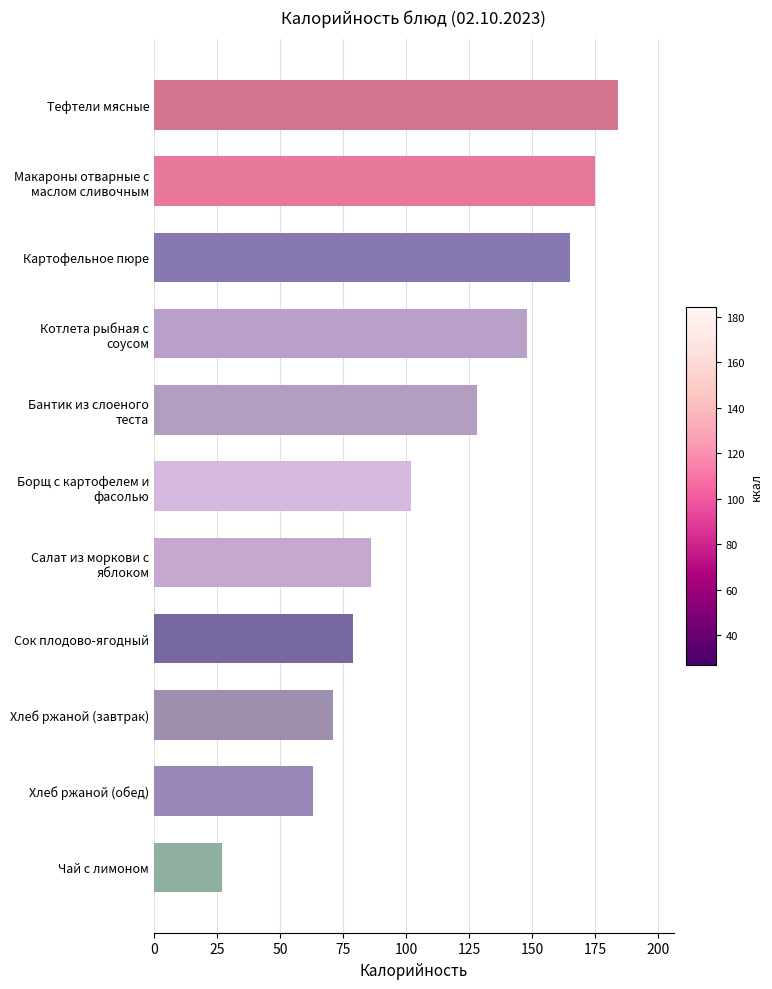

List the labels in order of value, smallest first.

Чай с лимоном, Хлеб ржаной (обед), Хлеб ржаной (завтрак), Сок плодово-ягодный, Салат из моркови с
яблоком, Борщ с картофелем и
фасолью, Бантик из слоеного
теста, Котлета рыбная с
соусом, Картофельное пюре, Макароны отварные с
маслом сливочным, Тефтели мясные